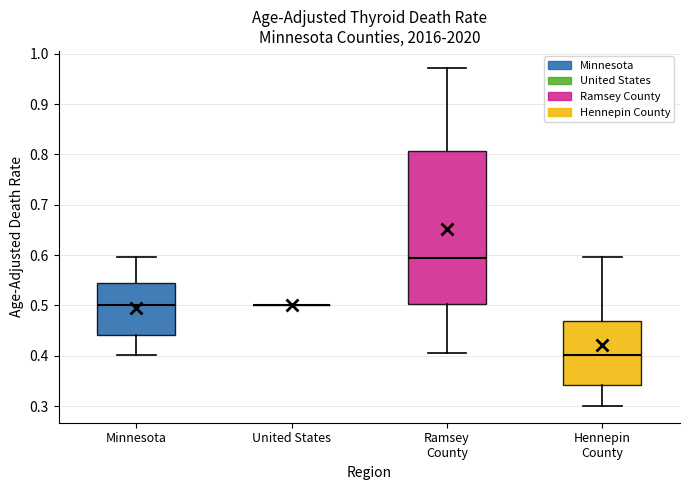

Reading left to right, transcribe this box plot: for each box, give where its median line is, the range the box spans, and where its two whiskers end, as read against the y-axis. The values are not printed on the chart, so give them approximately, as read against the axis.

Minnesota: median 0.50, box 0.44 to 0.54, whiskers 0.40 to 0.60
United States: box collapsed to a line at 0.50, whiskers 0.50 to 0.50
Ramsey County: median 0.60, box 0.50 to 0.81, whiskers 0.41 to 0.97
Hennepin County: median 0.40, box 0.34 to 0.47, whiskers 0.30 to 0.60